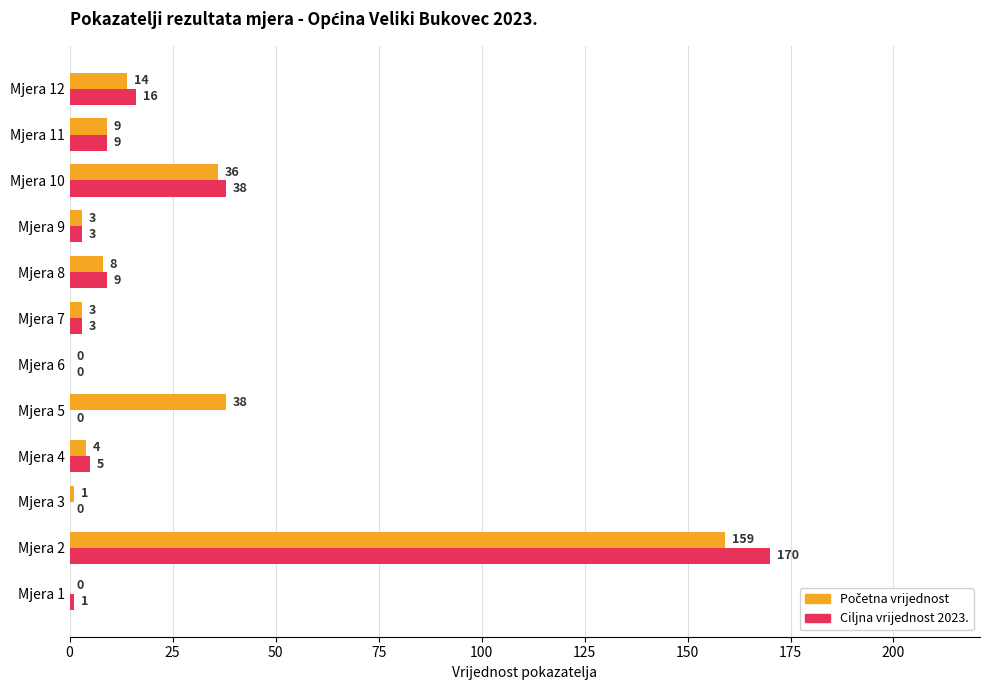

The Ciljna vrijednost 2023. series shows 0 at Mjera 3. True or false?

True